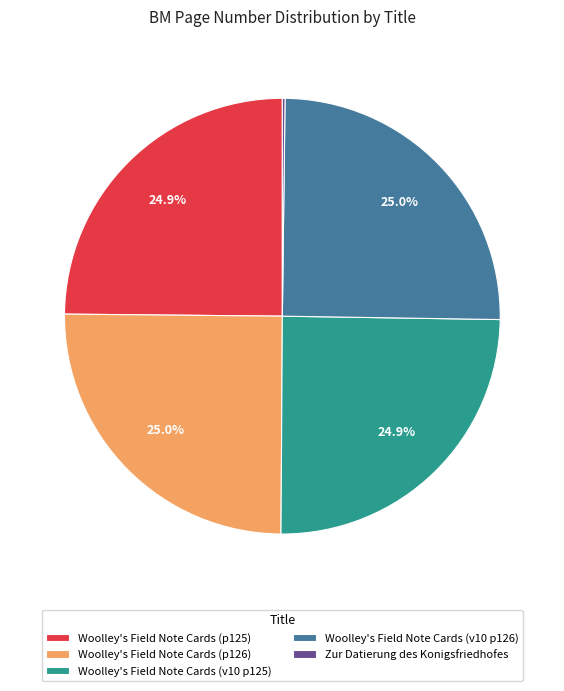

To the nearest percent, what is the average slice percentage?

20%